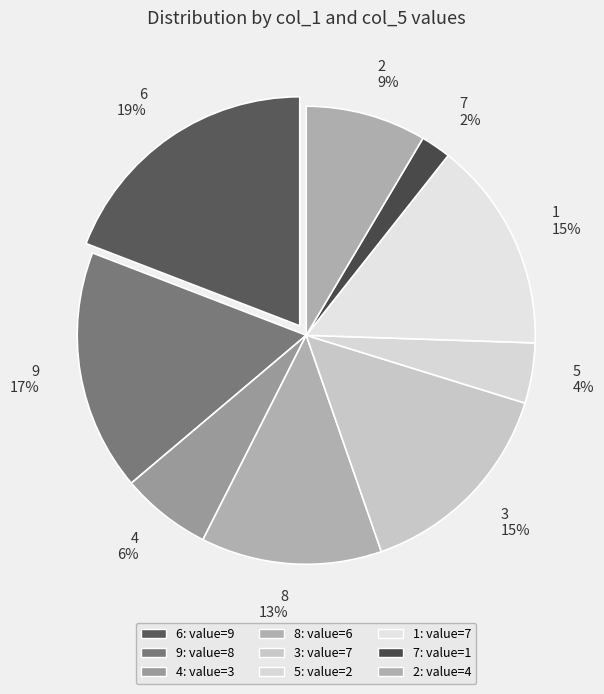

To the nearest percent, what percentage of the pie is 2?

9%